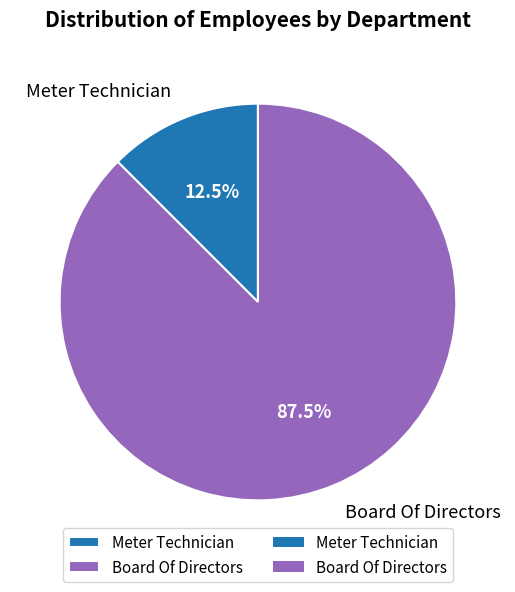

Rank the categories by value from lowest to highest.

Meter Technician, Board Of Directors